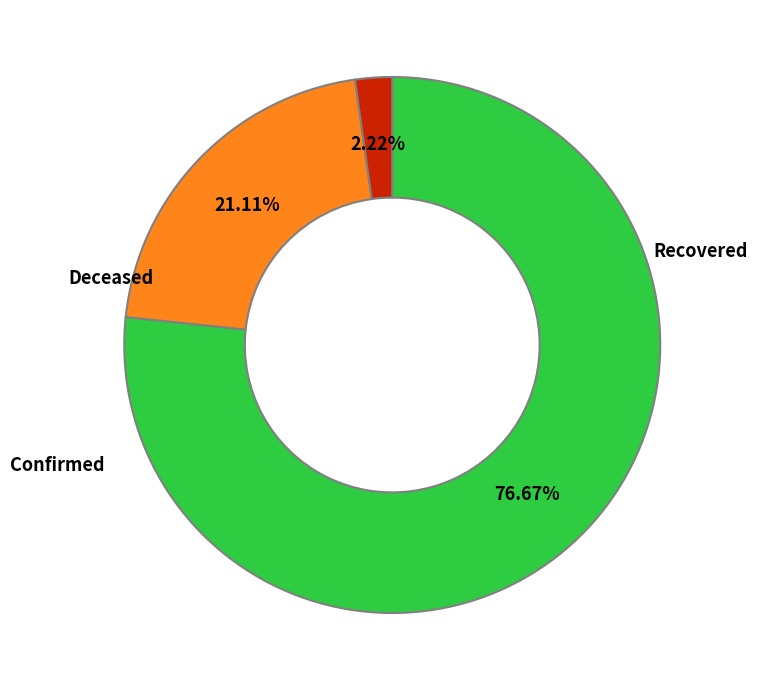

Is there a majority slice in this chart?

Yes